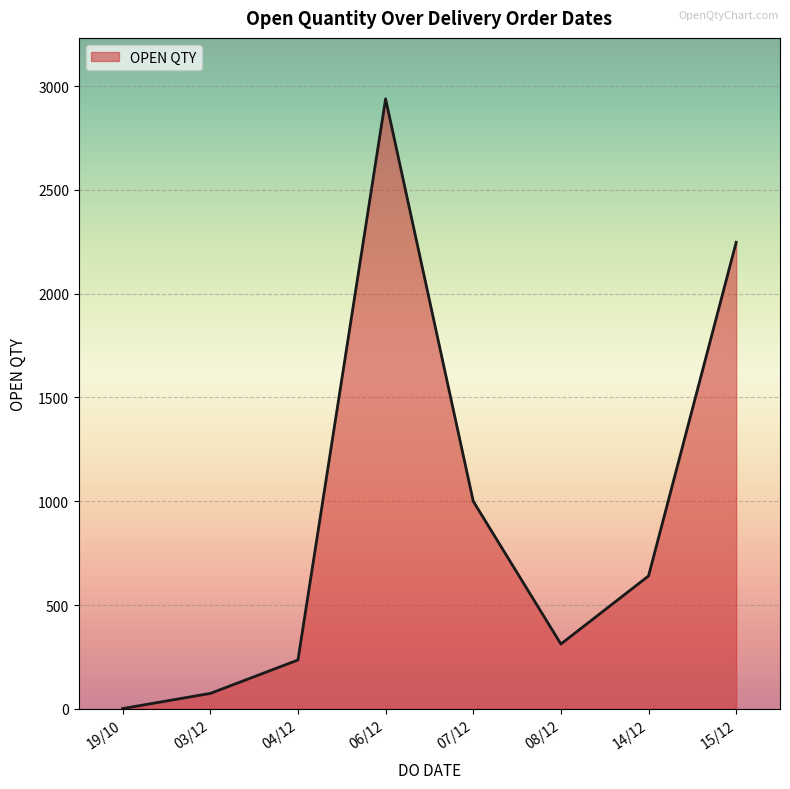

What is the maximum value shown in the chart?

2939